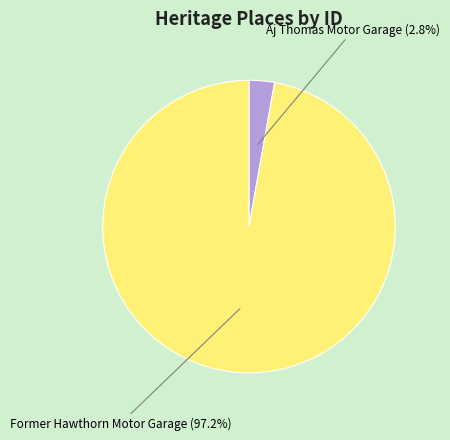

Does any single category account for the majority?

Yes